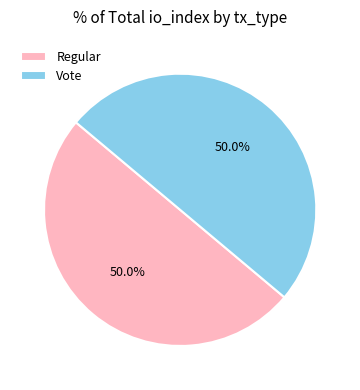

To the nearest percent, what portion does Vote represent?

50%